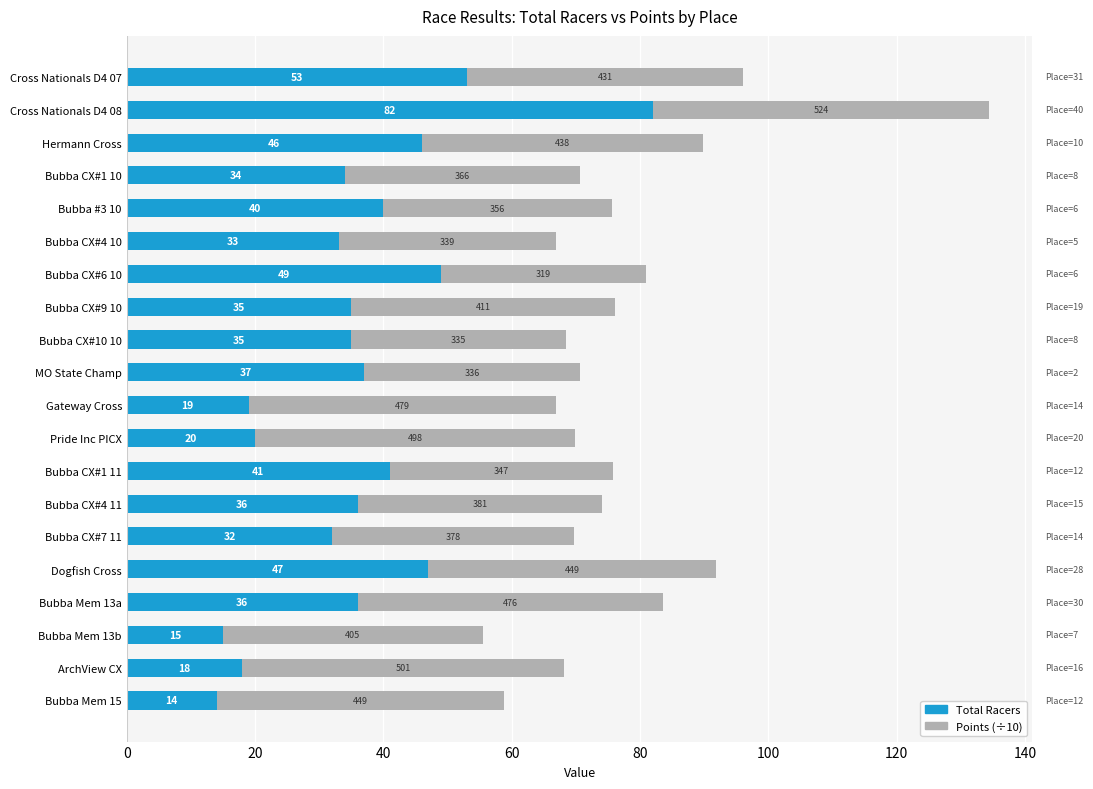

What is the highest value of the Total Racers series?

82.0